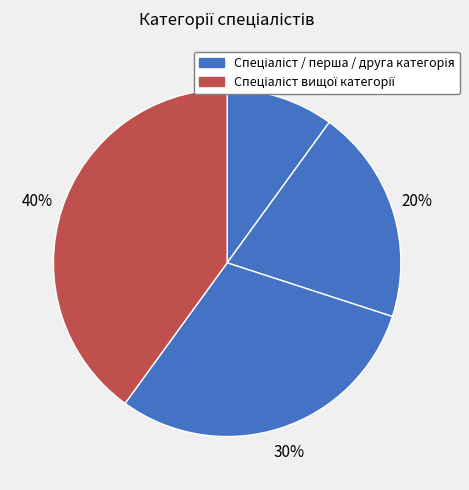

How many slices are in this pie chart?

4